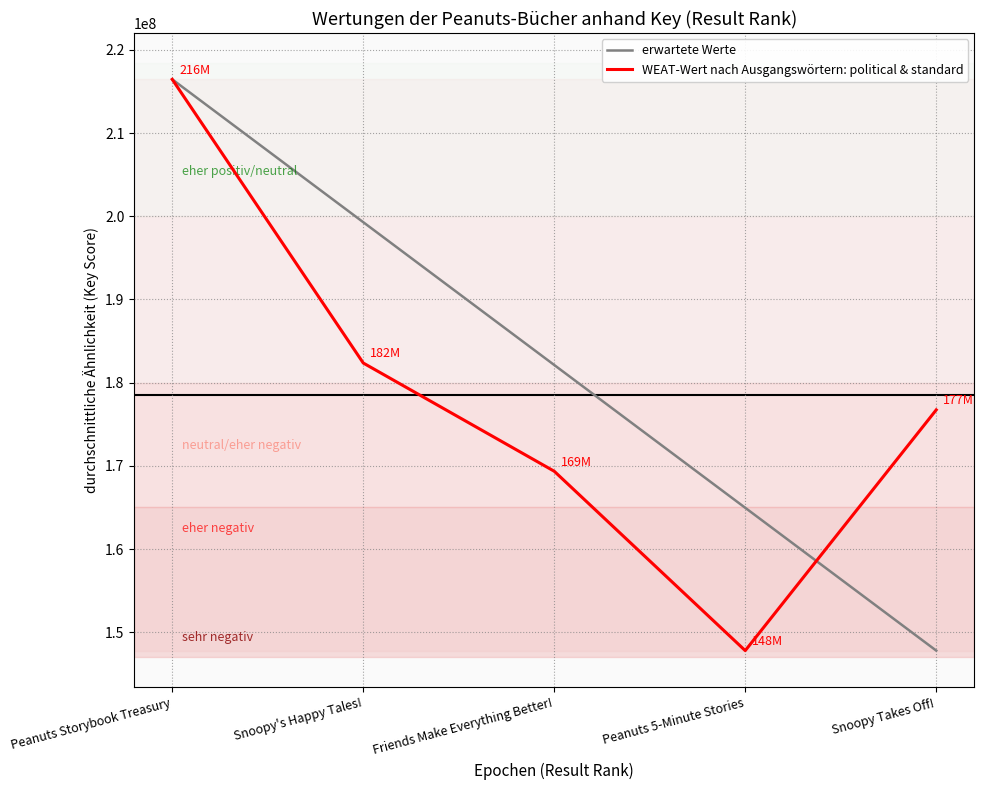

What are all the series names shown in the legend?

erwartete Werte, WEAT-Wert nach Ausgangswörtern: political & standard